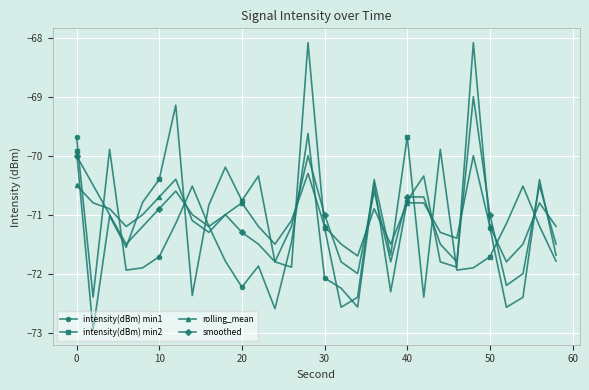

Which series has the largest range (max minus min)?

intensity(dBm) min2